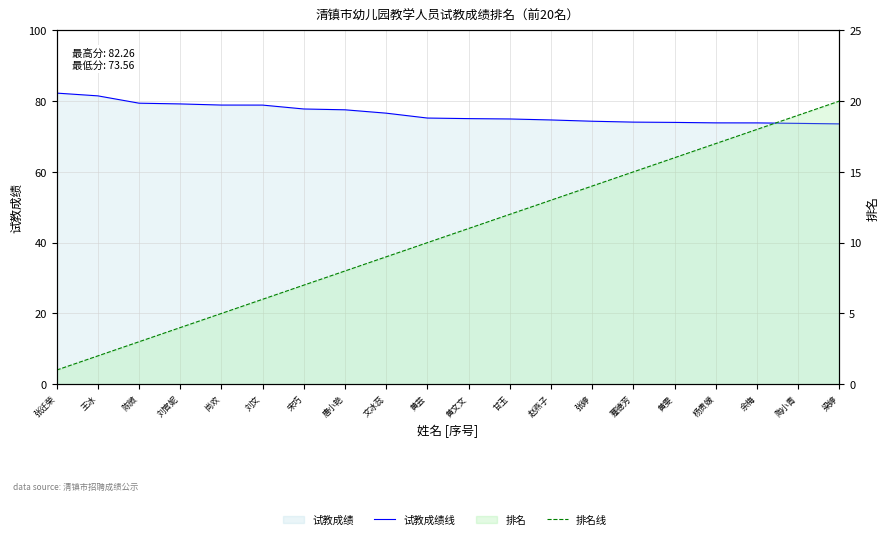

What is the label of the 6th point from the right?

蹇德芳